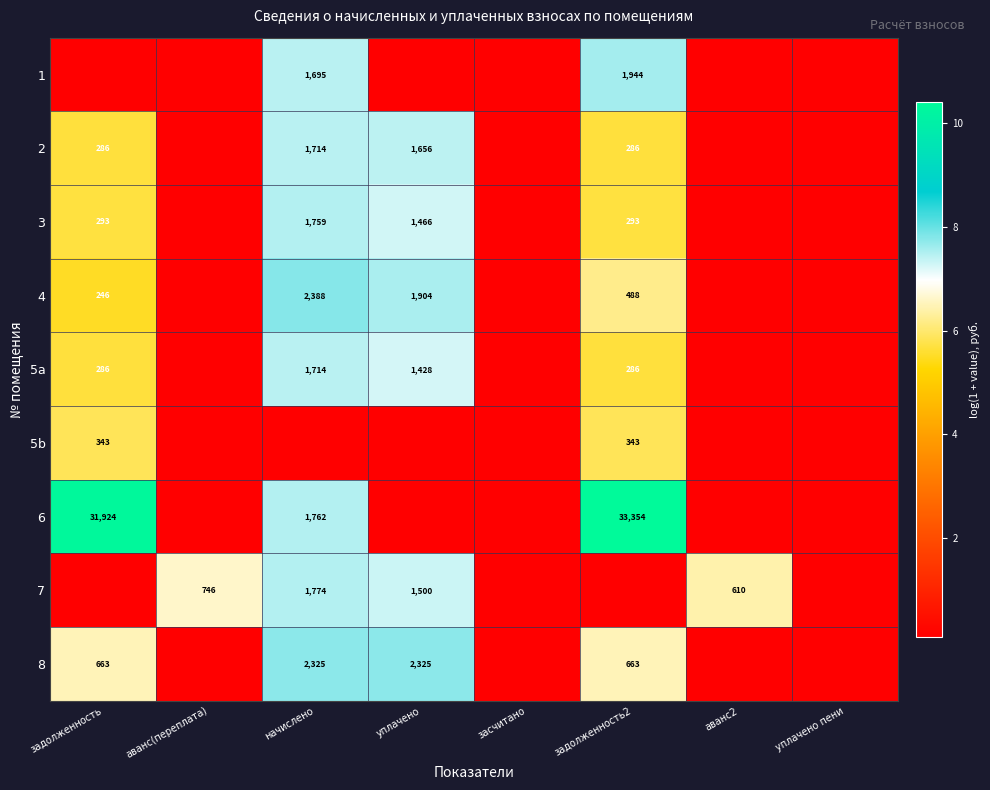

Rank the series by their maximum value, from lowest to highest.

5b, 2, 5a, 3, 7, 1, 8, 4, 6